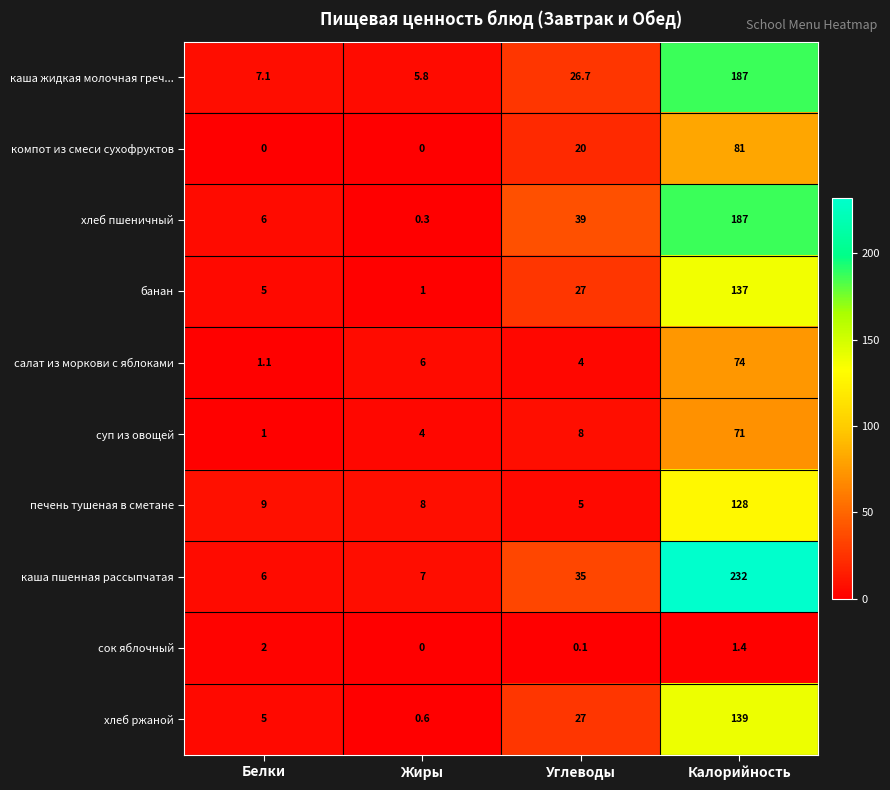

Between Белки and Углеводы, which series saw the biggest shift?

хлеб пшеничный